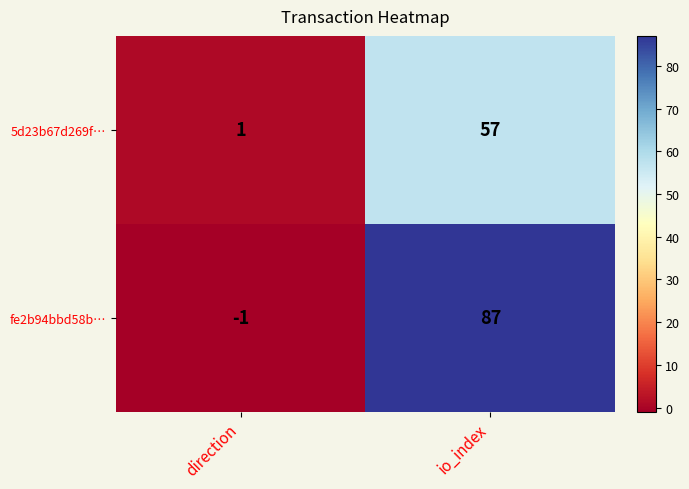

The fe2b94bbd58b… series shows 34 at io_index. True or false?

False